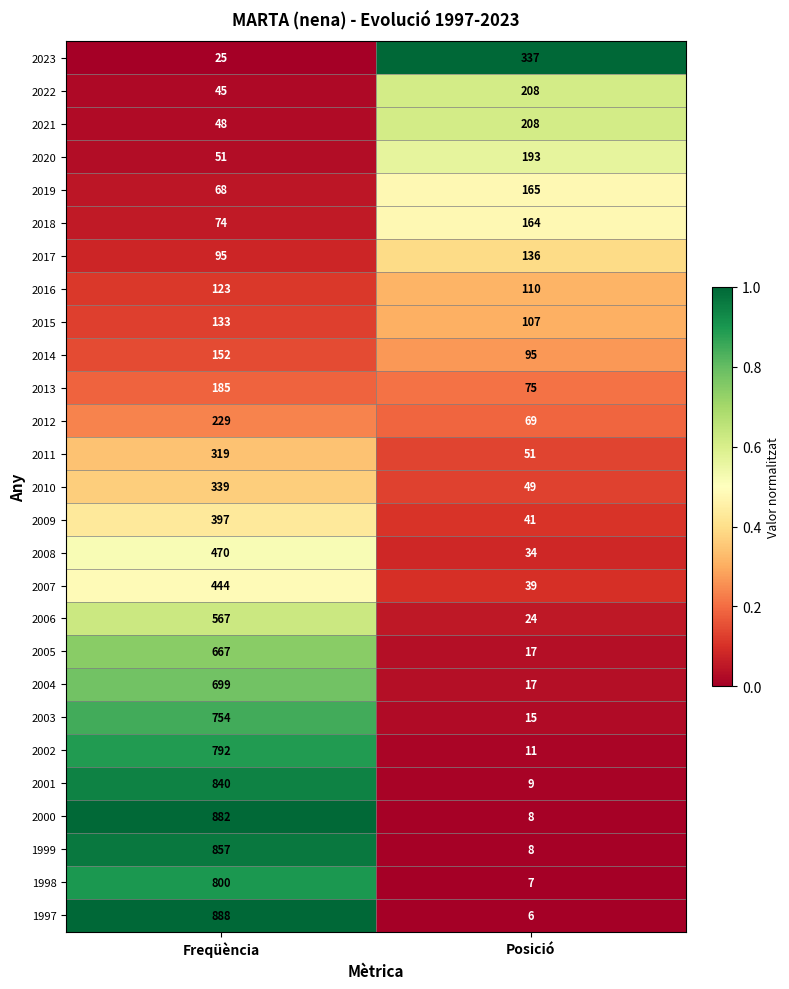

What is the difference between the 2002 values at Posició and Freqüència?

781